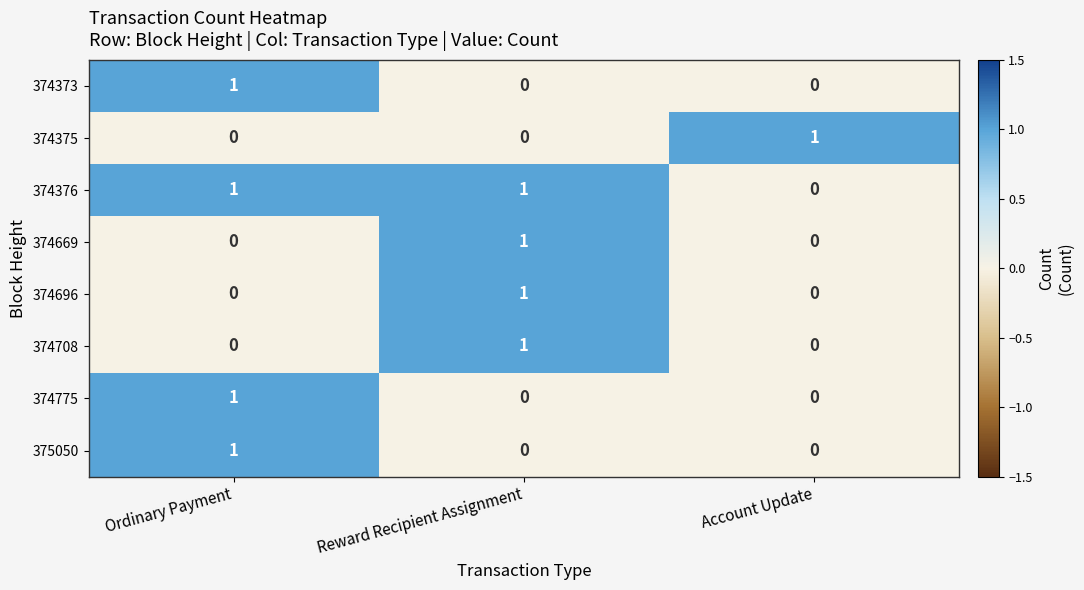

Which series has the largest total across all categories?

374376